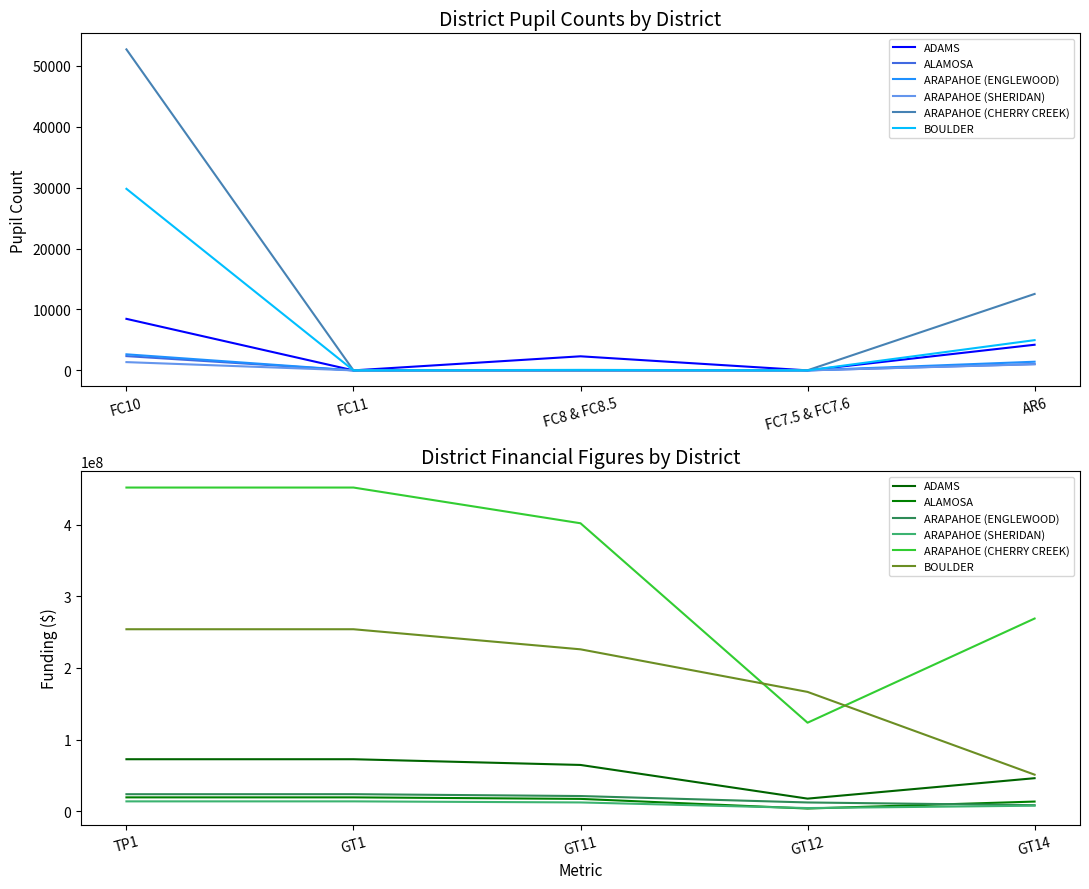

What is the difference between the maximum and minimum values in the ARAPAHOE (ENGLEWOOD) series?

15390656.9